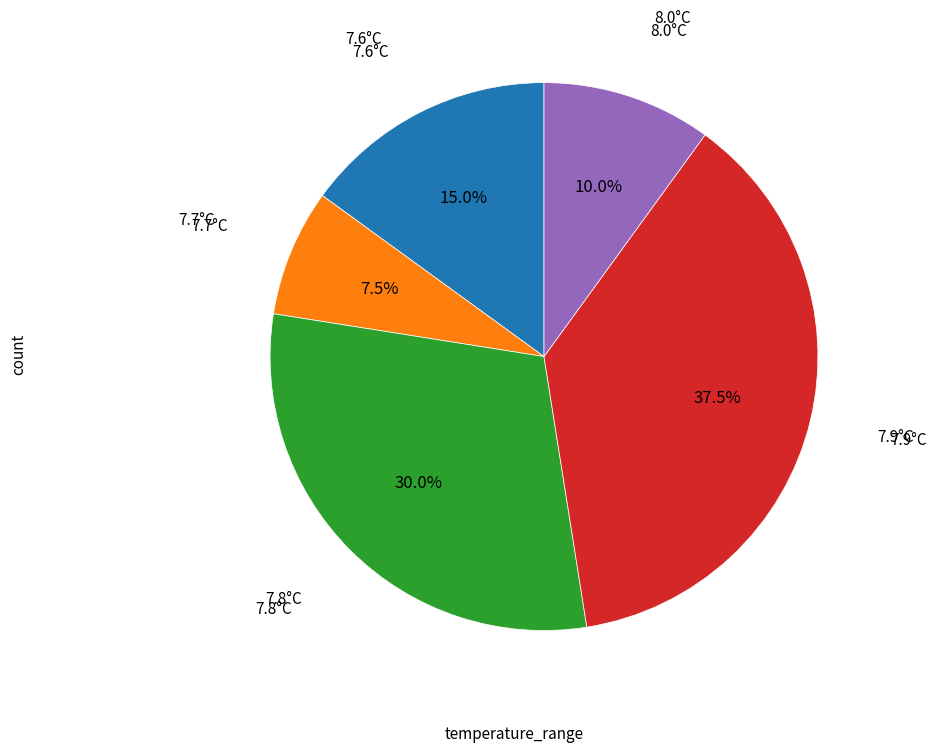

How many segments does this pie chart have?

5